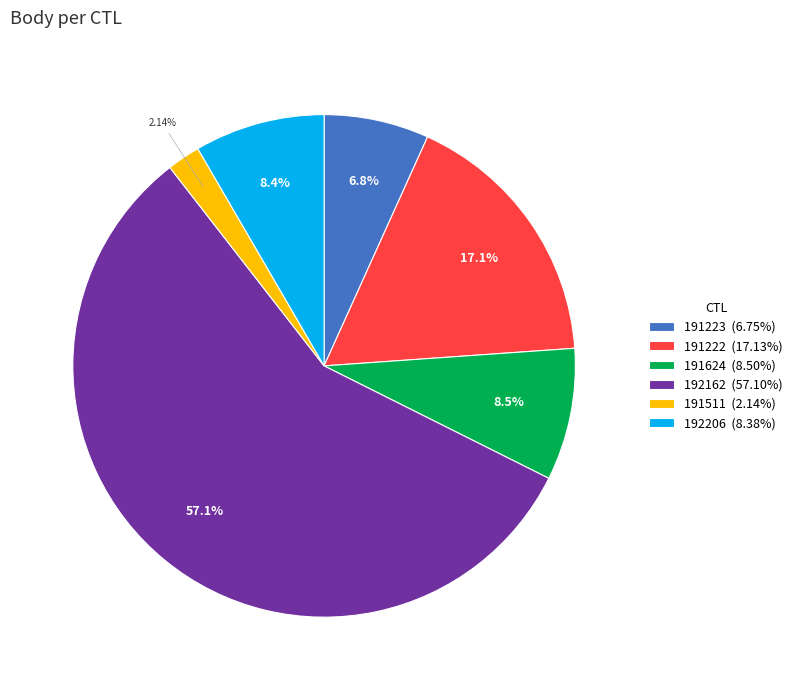

How much of the chart is everything except 191223?

93.2%